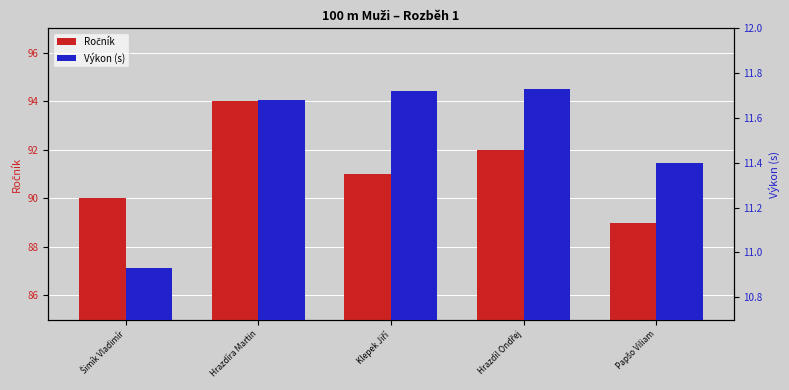

How many groups of bars are there?

5